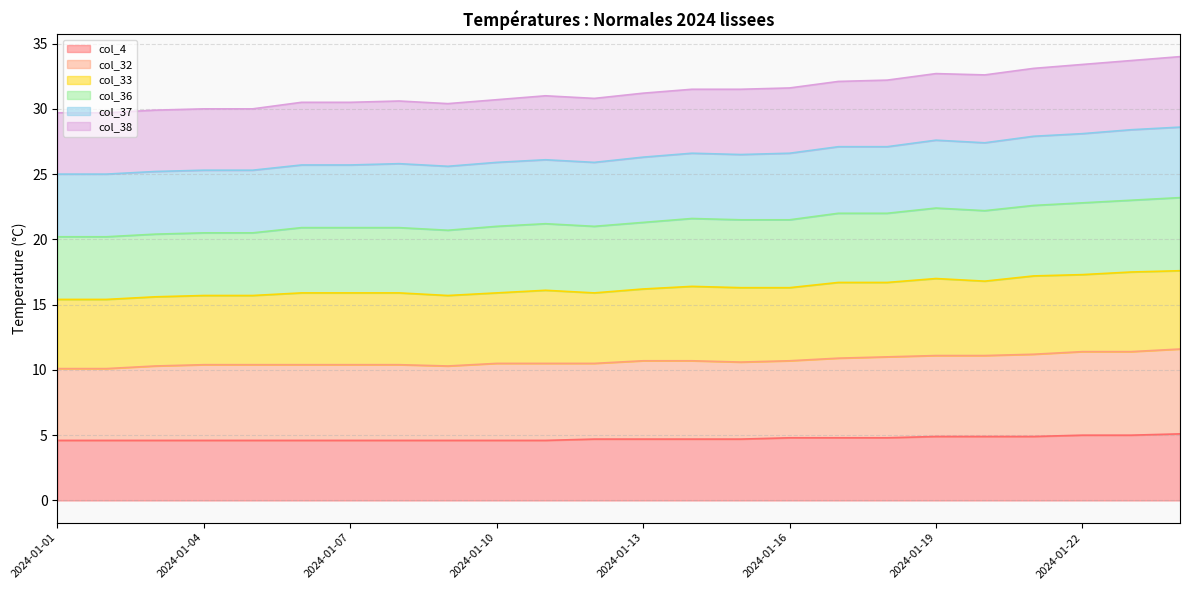

What is the difference between the col_32 values at 2024-01-21 and 2024-01-20?

0.1